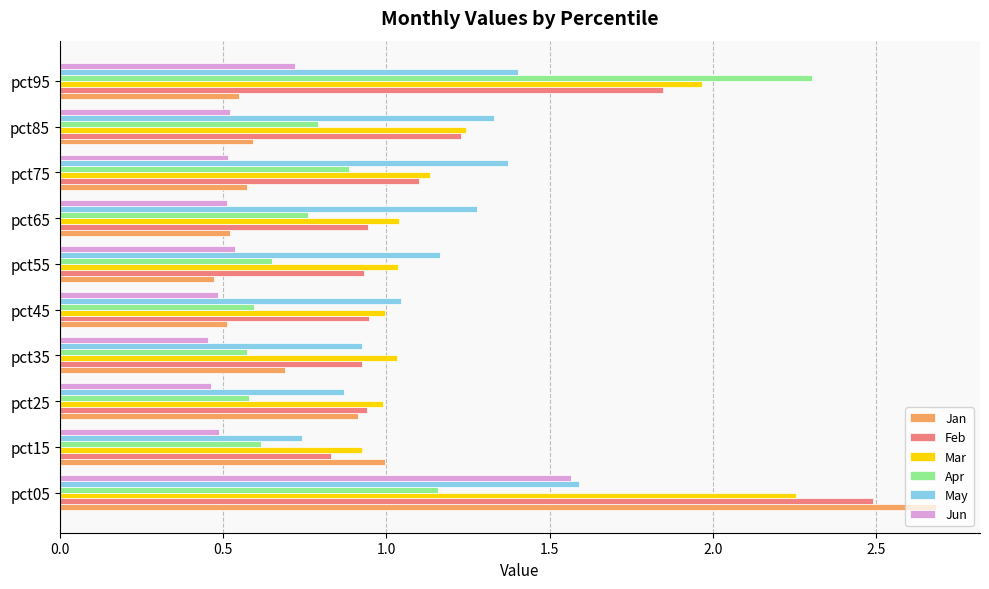

True or false: Mar has a value of 1.0 at pct25.

True